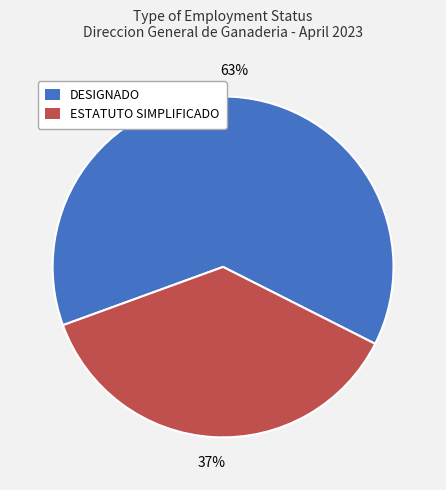

To the nearest percent, what is the difference between the largest and smallest slice percentages?

26%